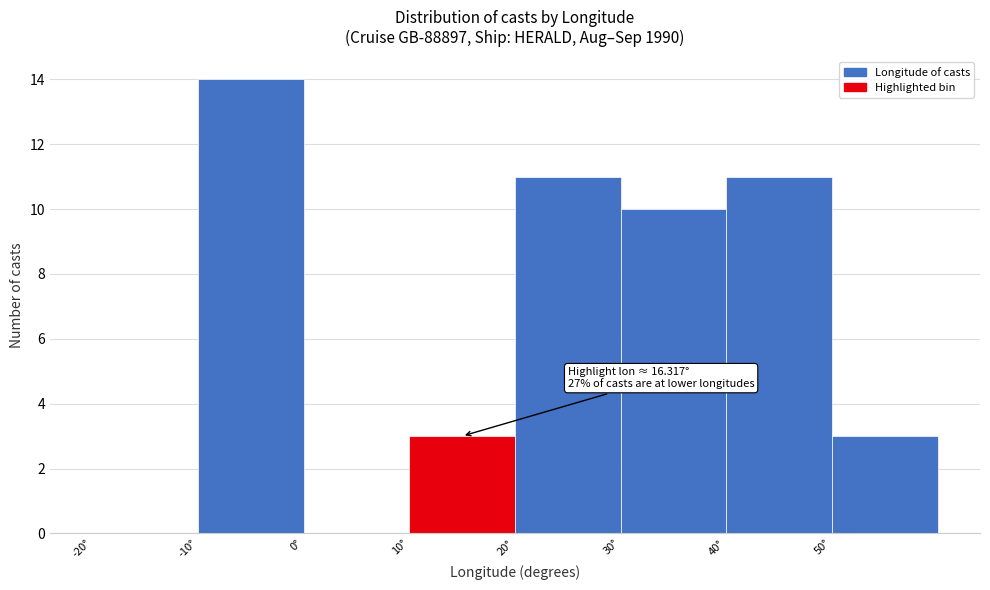

Which range on the x-axis has the tallest bar?

-10 to 0